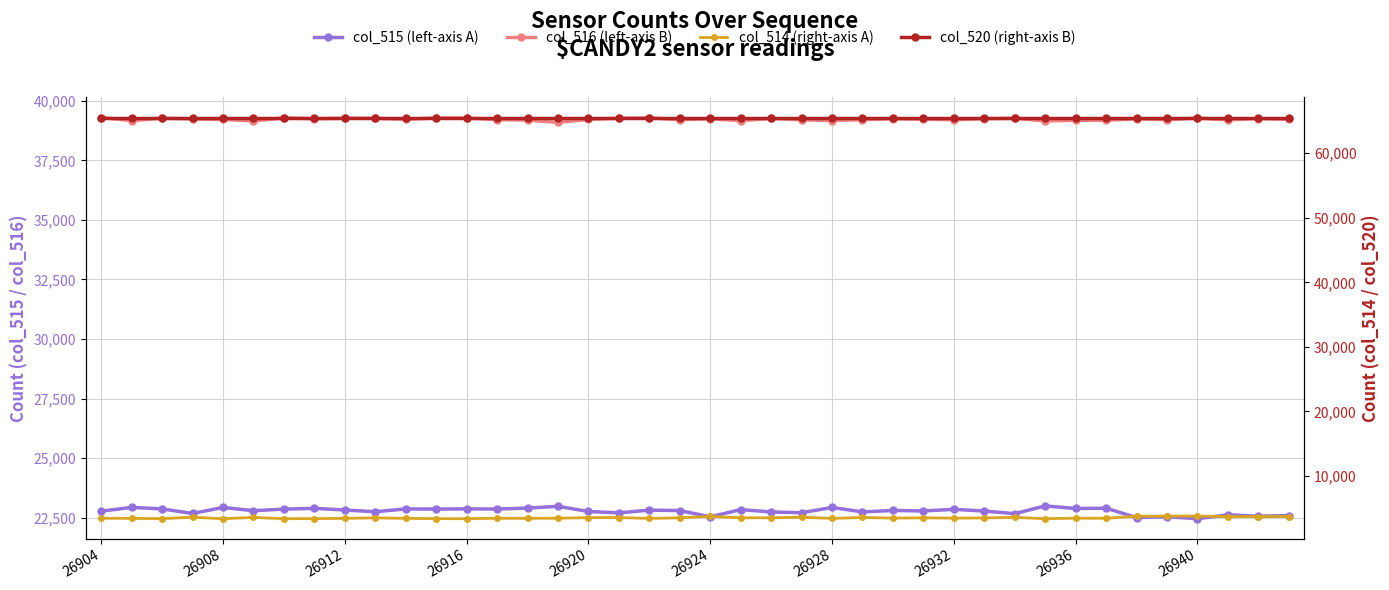

True or false: col_514 (right-axis A) has more than 0 interior local peaks.

True